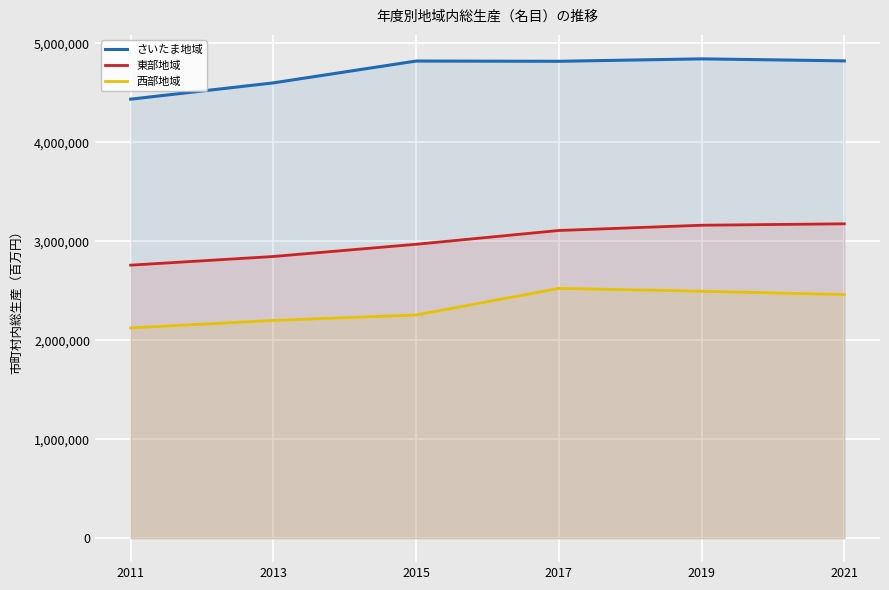

How many categories are shown in the chart?

6